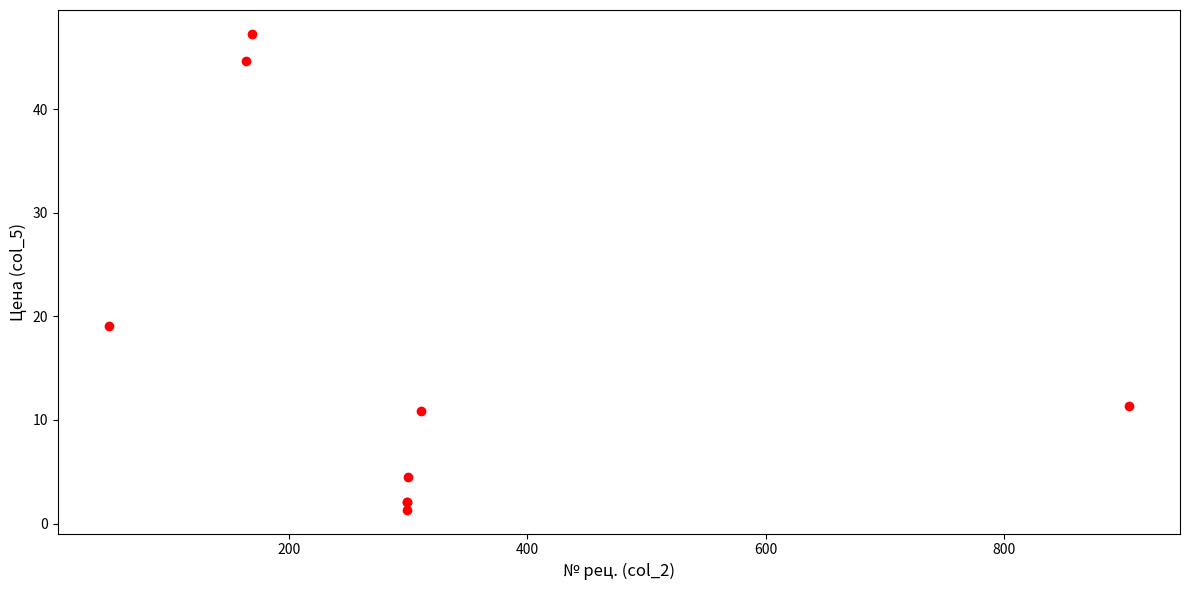

What Y value in the scatter plot is closest to 24?

19.0